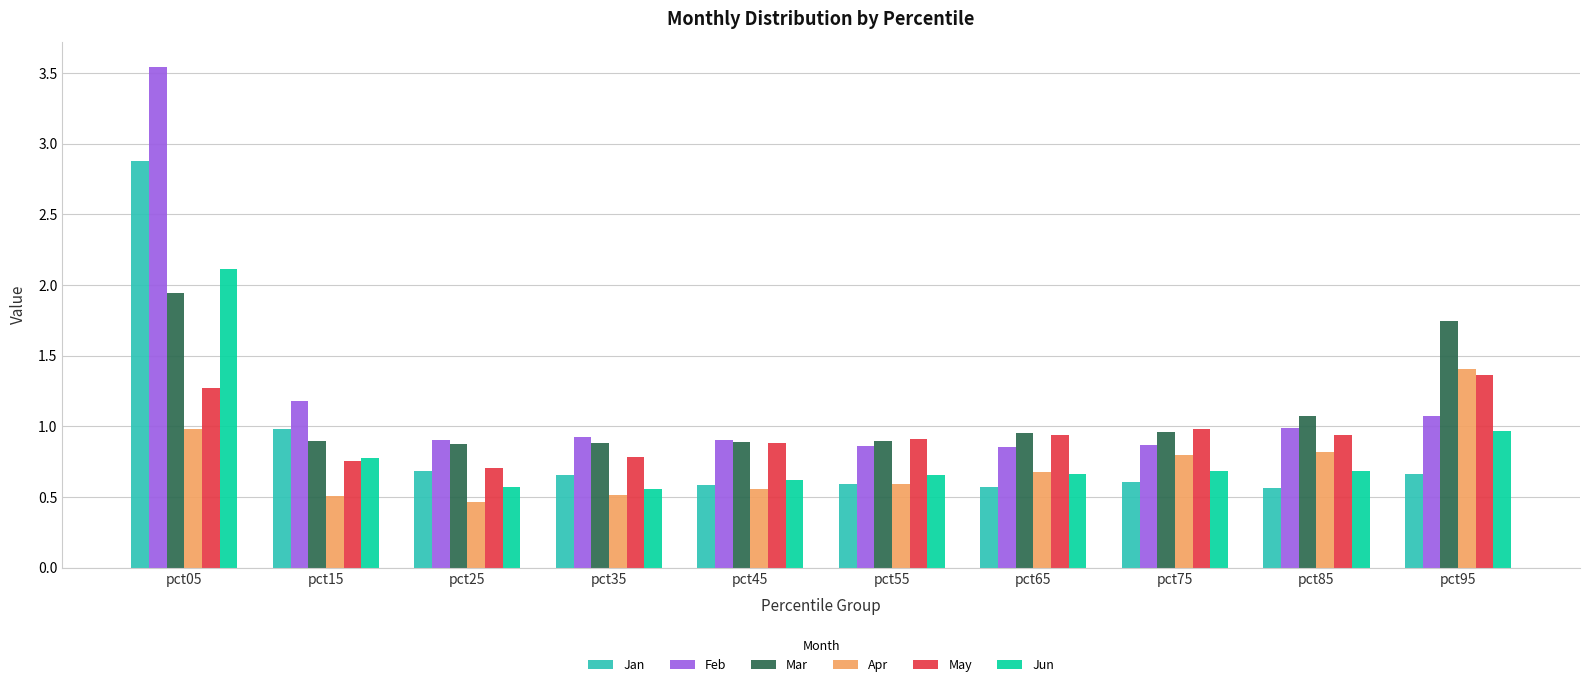

At pct85, list the series in order from largest to smallest.

Mar, Feb, May, Apr, Jun, Jan